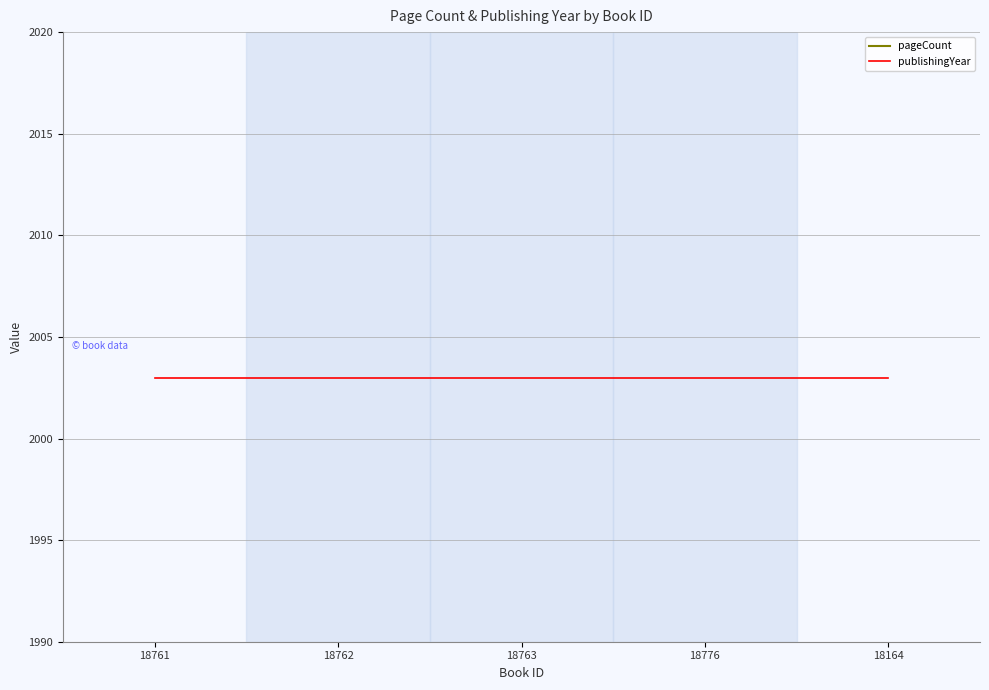

What is the sum of the publishingYear values at 18776 and 18761?

4006